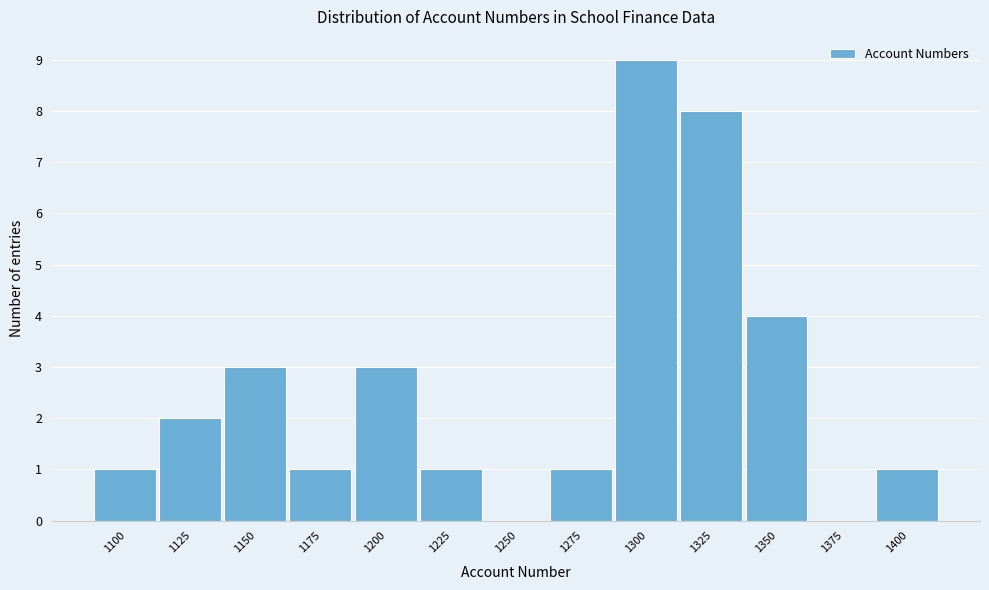

Reading left to right, transcribe all the data shown in this chart.

1100=1	1125=2	1150=3	1175=1	1200=3	1225=1	1250=0	1275=1	1300=9	1325=8	1350=4	1375=0	1400=1